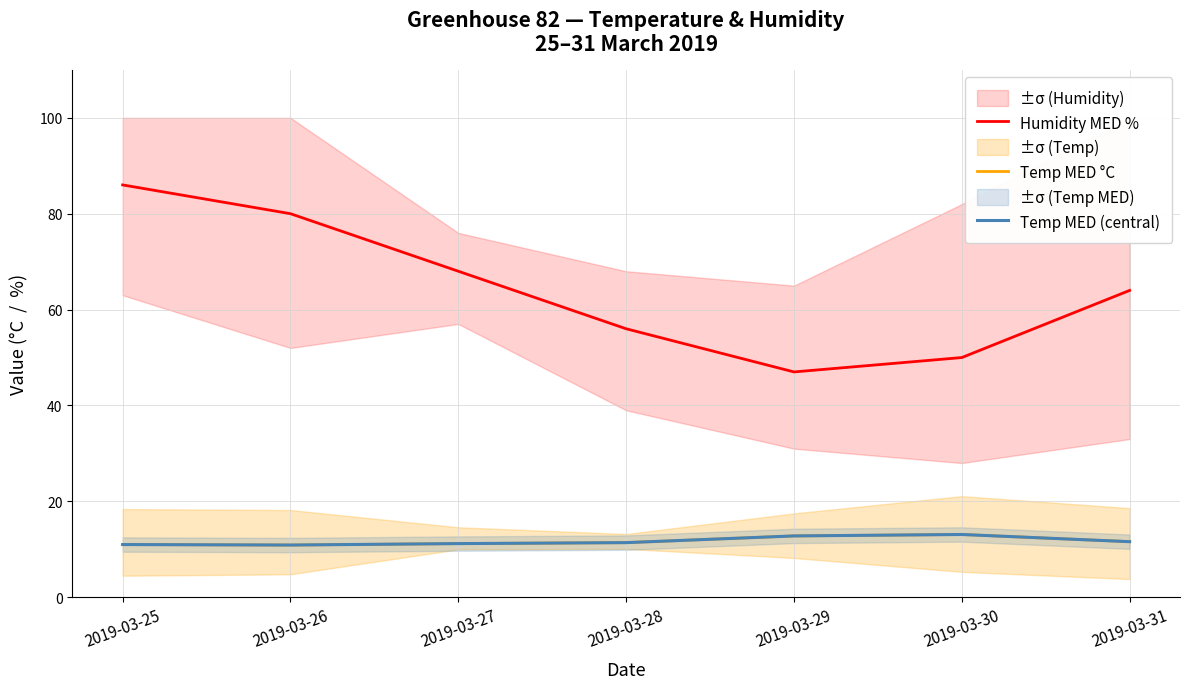

At which label does Humidity MED % first exceed 64?

2019-03-25